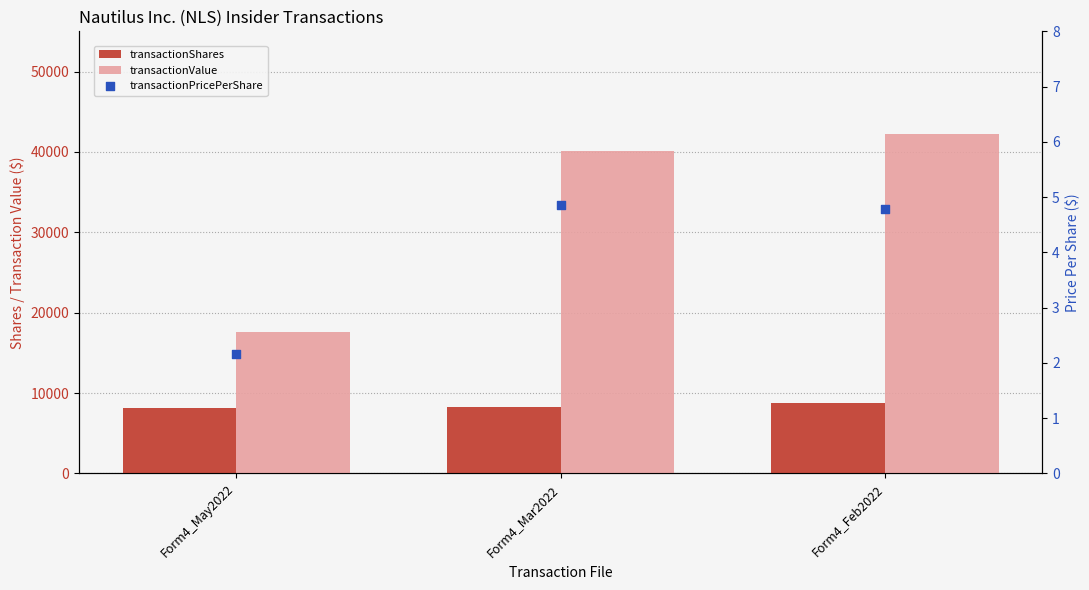

Which series has the largest total across all categories?

transactionValue